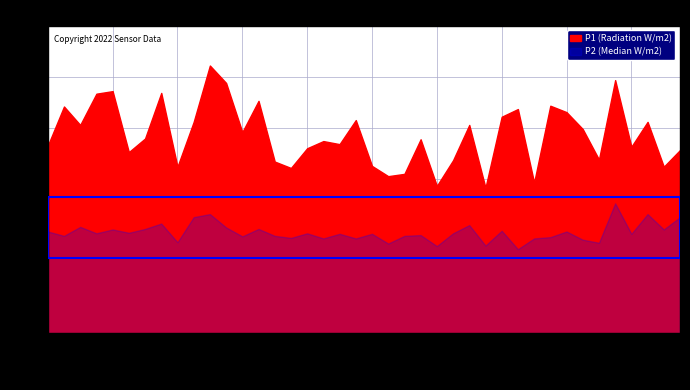

Reading right to left, what are all the values shown in this chart?

P1 (Radiation W/m2): 7.2	6.5	8.2	7.3	9.9	6.8	8.0	8.6	8.9	5.9	8.8	8.4	5.7	8.1	6.8	5.8	7.6	6.2	6.1	6.5	8.3	7.4	7.5	7.2	6.5	6.7	9.1	7.8	9.8	10.4	8.2	6.5	9.4	7.6	7.1	9.4	9.3	8.1	8.8	7.3
P2 (Median W/m2): 4.5	4.0	4.7	3.9	5.1	3.5	3.6	4.0	3.8	3.7	3.3	4.0	3.4	4.2	3.9	3.4	3.8	3.8	3.5	3.9	3.7	3.9	3.7	3.9	3.7	3.8	4.1	3.8	4.1	4.7	4.5	3.5	4.3	4.1	3.9	4.0	3.9	4.2	3.8	4.0